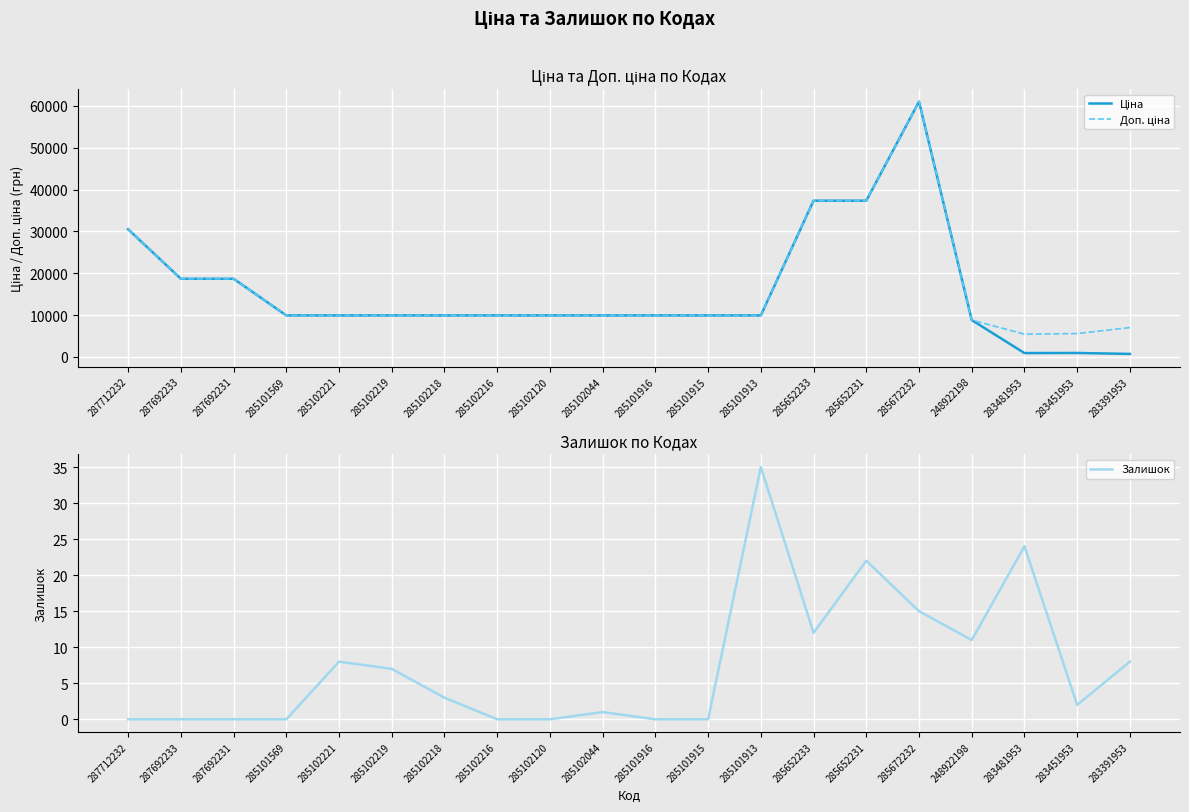

True or false: Ціна and Доп. ціна cross at least once.

False